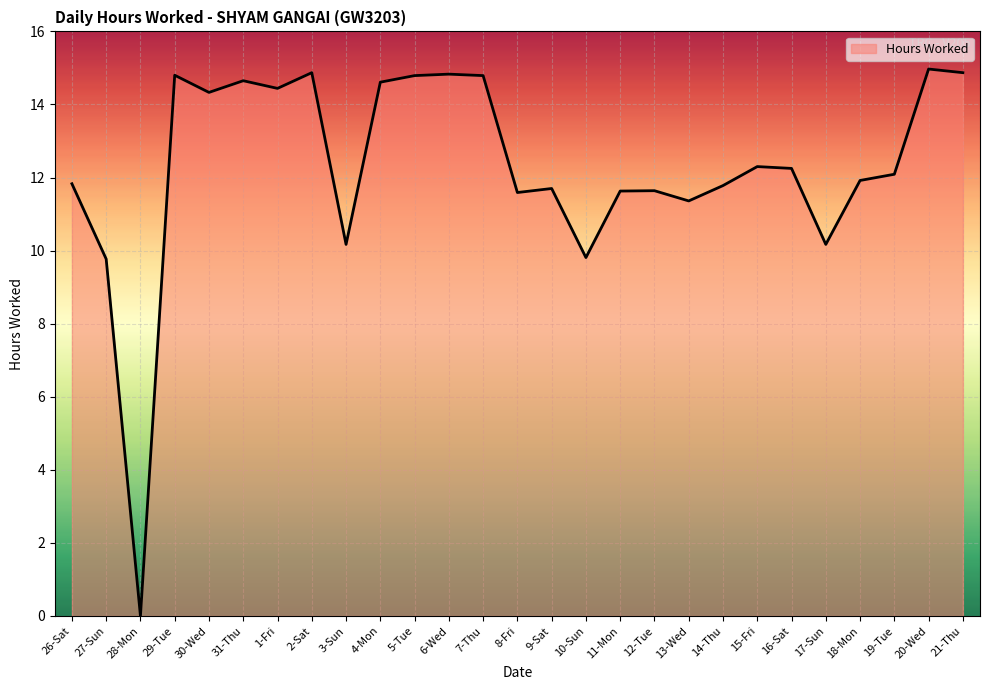

Which label corresponds to the smallest value in the chart?

28-Mon